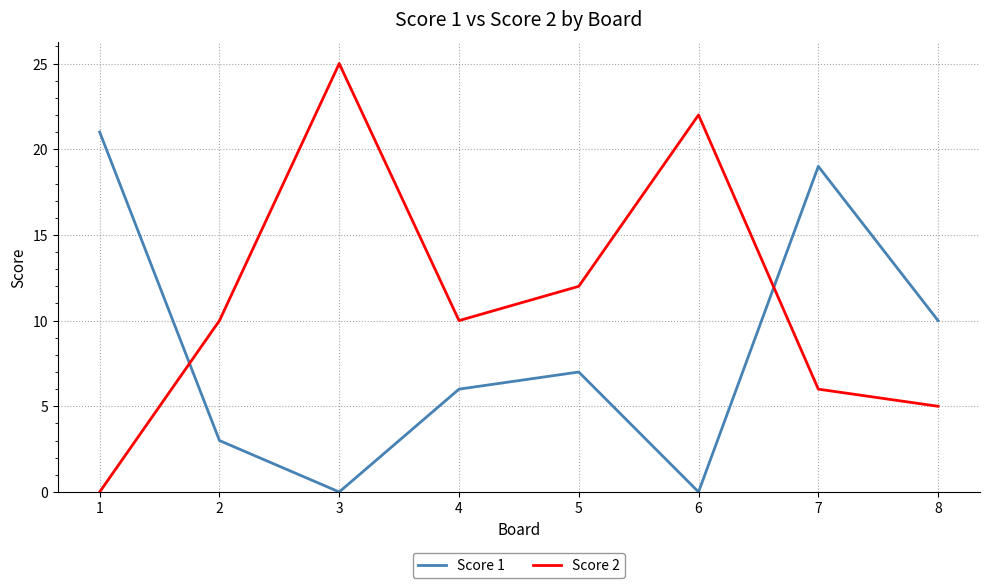

How many lines are shown in the chart?

2